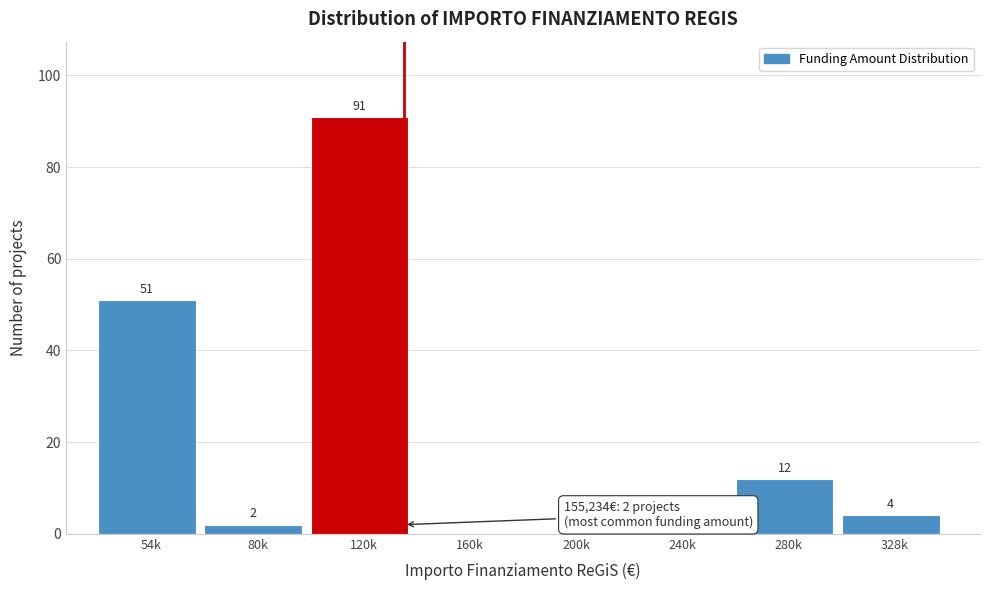

Reading left to right, transcribe all the data shown in this chart.

54k=51	80k=2	120k=91	160k=0	200k=0	240k=0	280k=12	328k=4